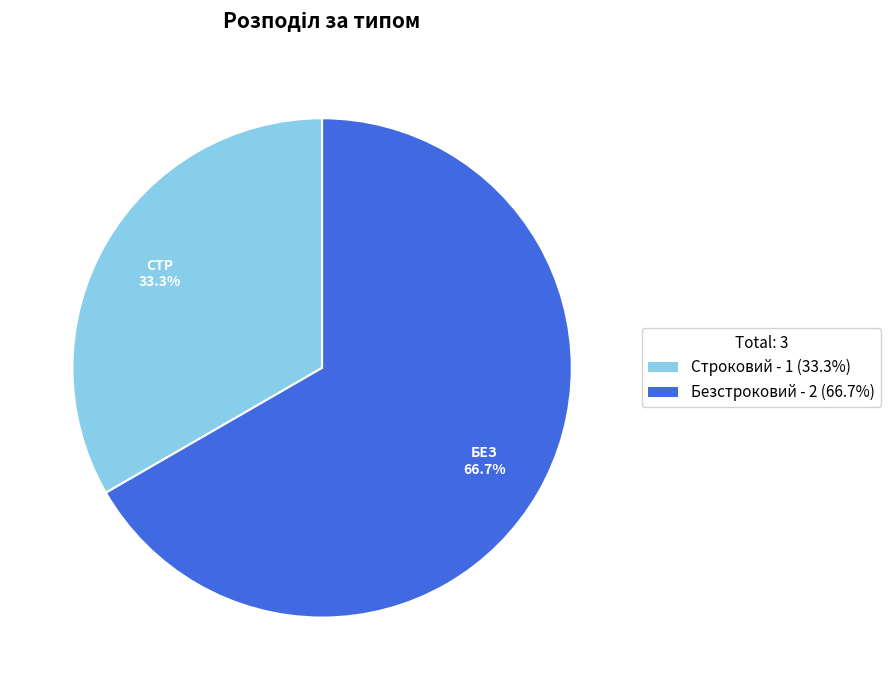

To the nearest percent, what is the difference between the Безстроковий and Строковий slice percentages?

33%